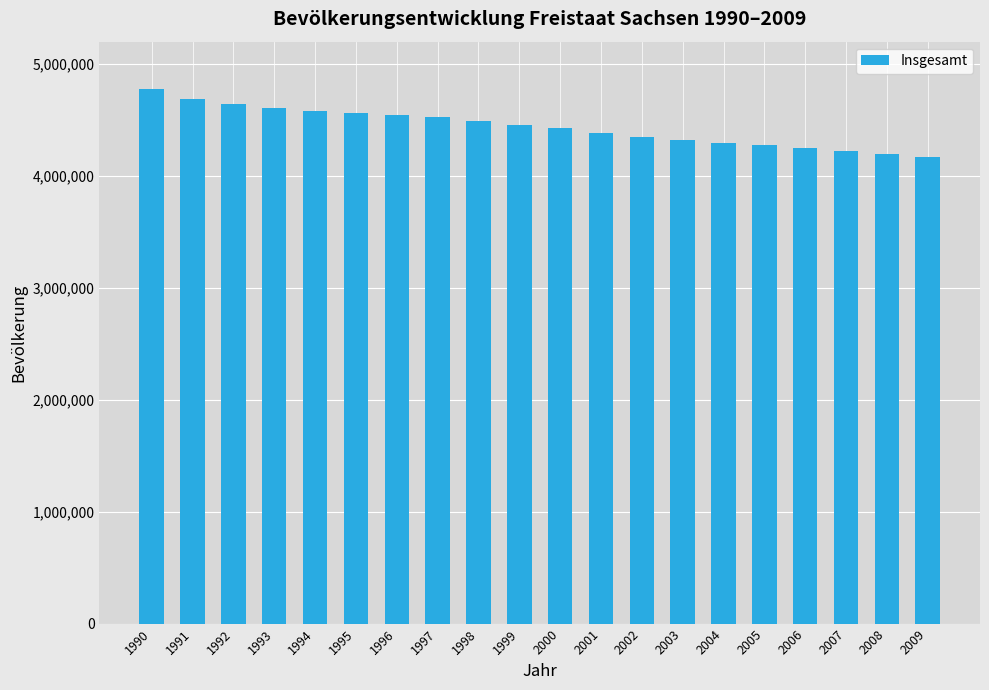

What is the approximate value at 2005, to the nearest 10?

4273750